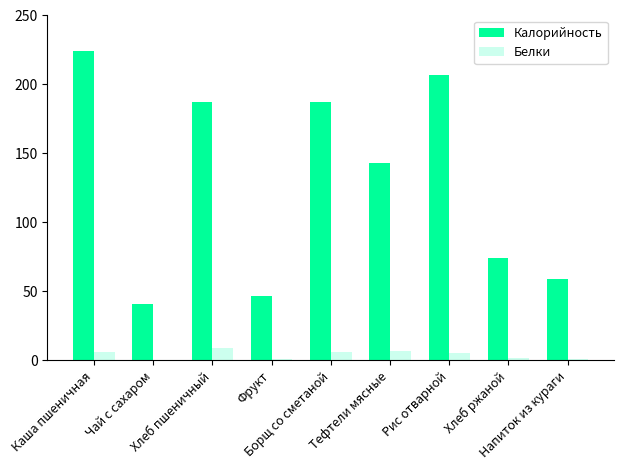

Count the number of categories in the chart.

9